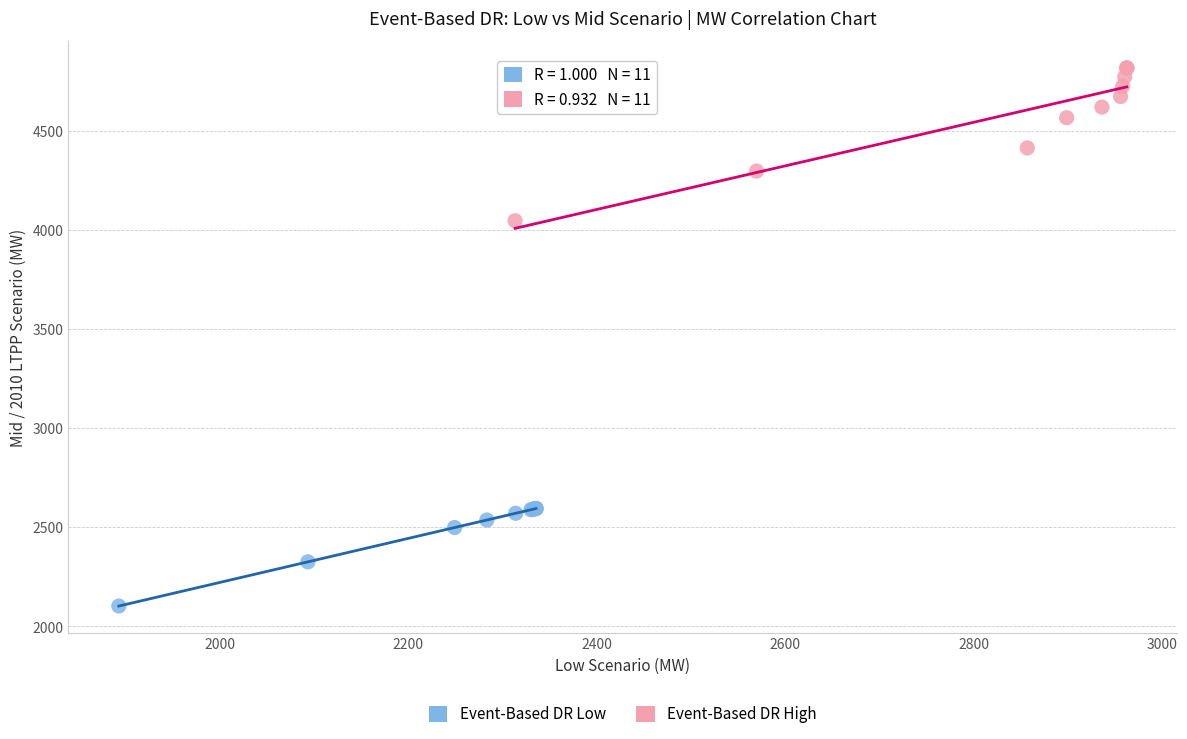

Which series contains the highest Y value?

Event-Based DR High